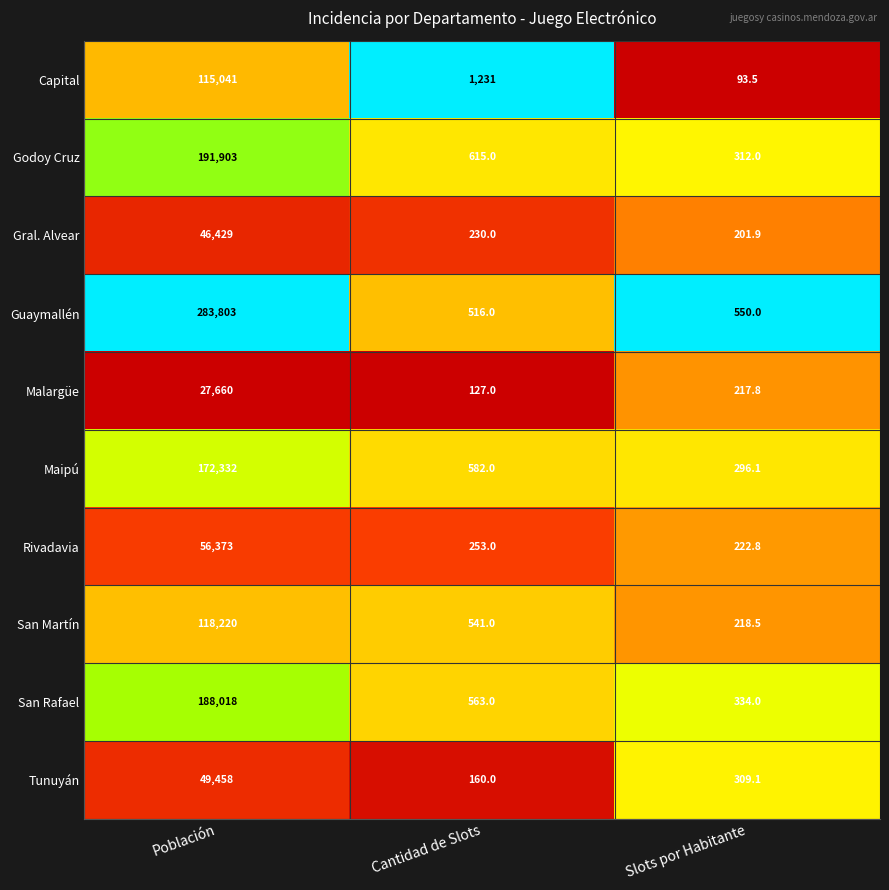

How many values in the Tunuyán series are below 309?

1